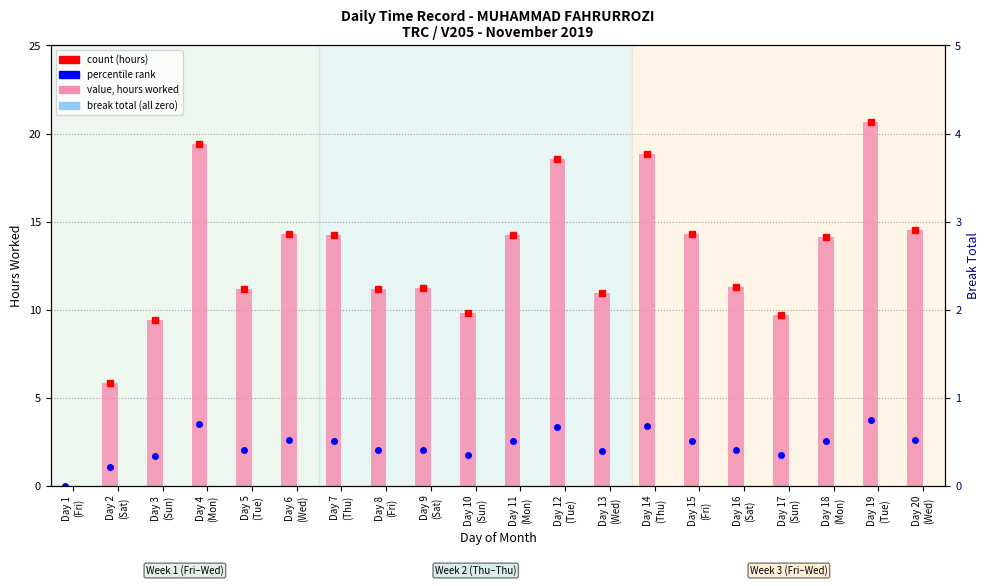

What is the label of the 20th bar from the right?

Day 1
(Fri)